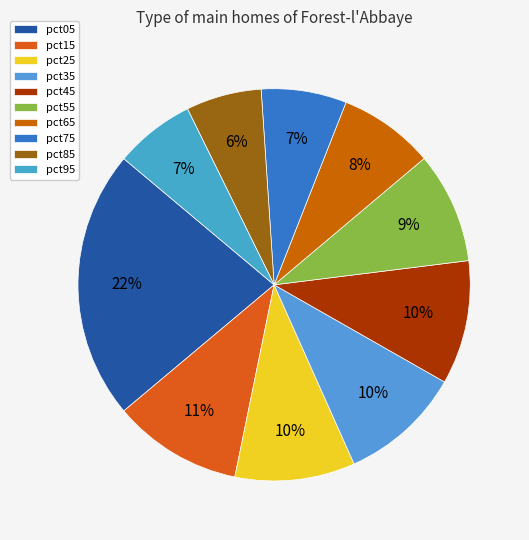

Which category has the smallest portion of the pie?

pct85